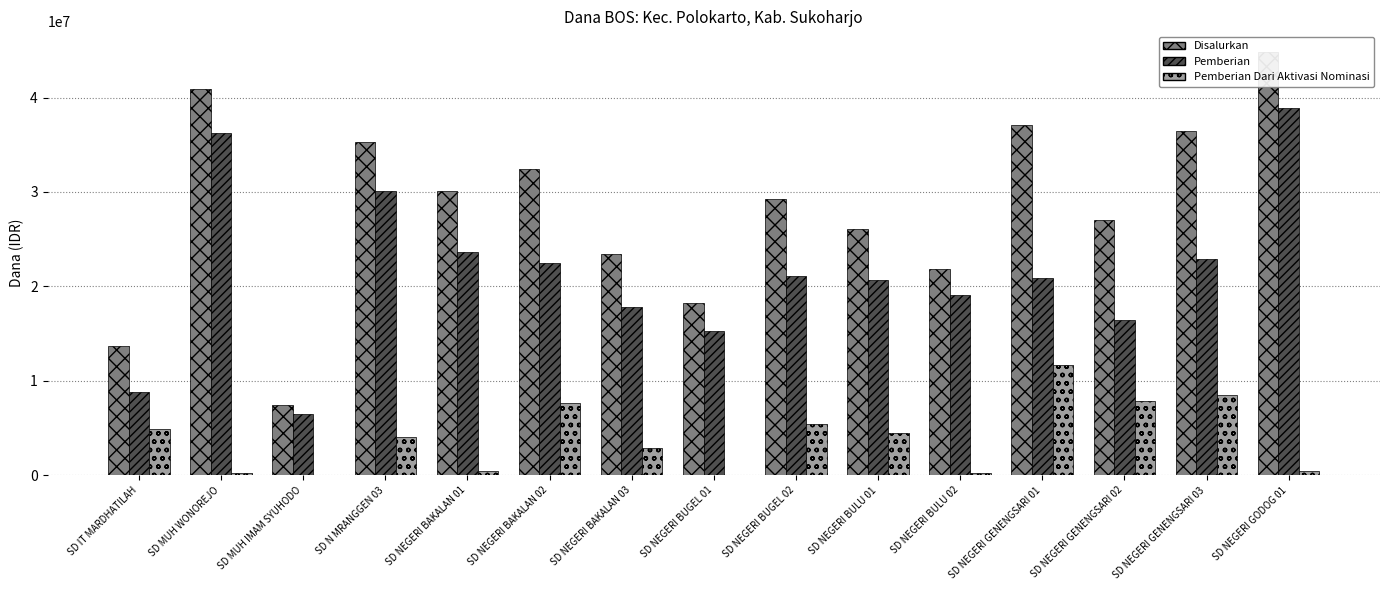

Reading right to left, extract all data points from this chart.

Disalurkan: 44775000	36450000	27000000	37125000	21825000	26100000	29250000	18225000	23400000	32400000	30150000	35325000	7425000	40950000	13725000
Pemberian: 38925000	22950000	16425000	20925000	19125000	20700000	21150000	15300000	17775000	22500000	23625000	30150000	6525000	36225000	8775000
Pemberian Dari Aktivasi Nominasi: 450000	8550000	7875000	11700000	225000	4500000	5400000	0	2925000	7650000	450000	4050000	0	225000	4950000